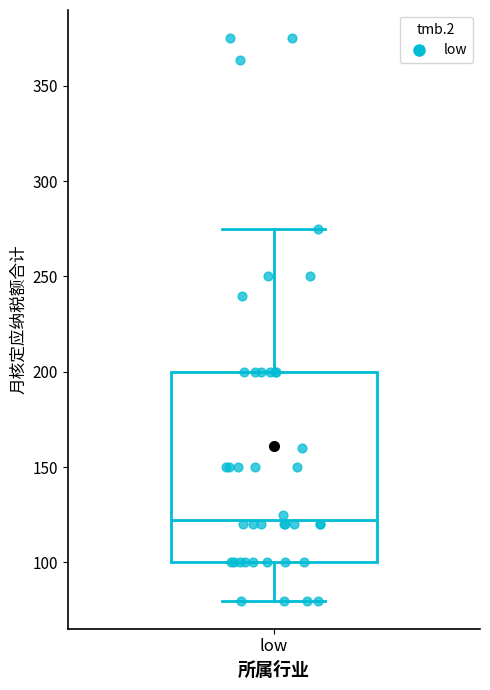

Where is the upper edge of the box for low on the y-axis? The values are not printed on the chart, so give them approximately, as read against the axis.

200